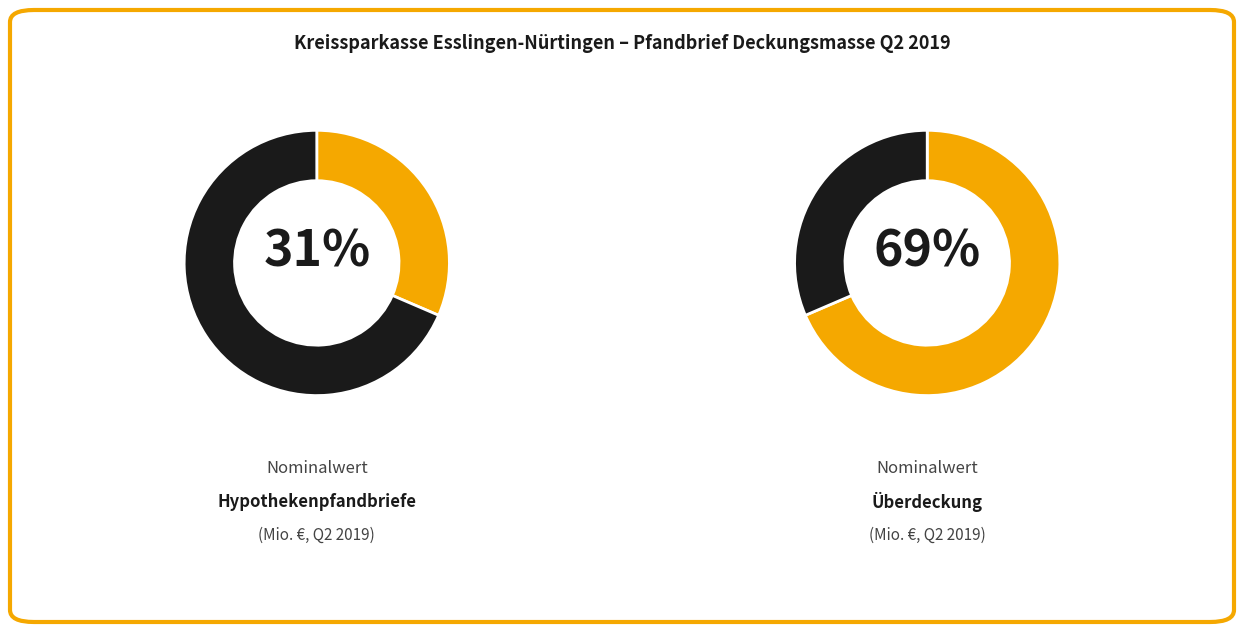

To the nearest percent, what is the combined percentage of Hypothekenpfandbriefe (Q2 2019) and Überdeckung (Q2 2019)?

100%